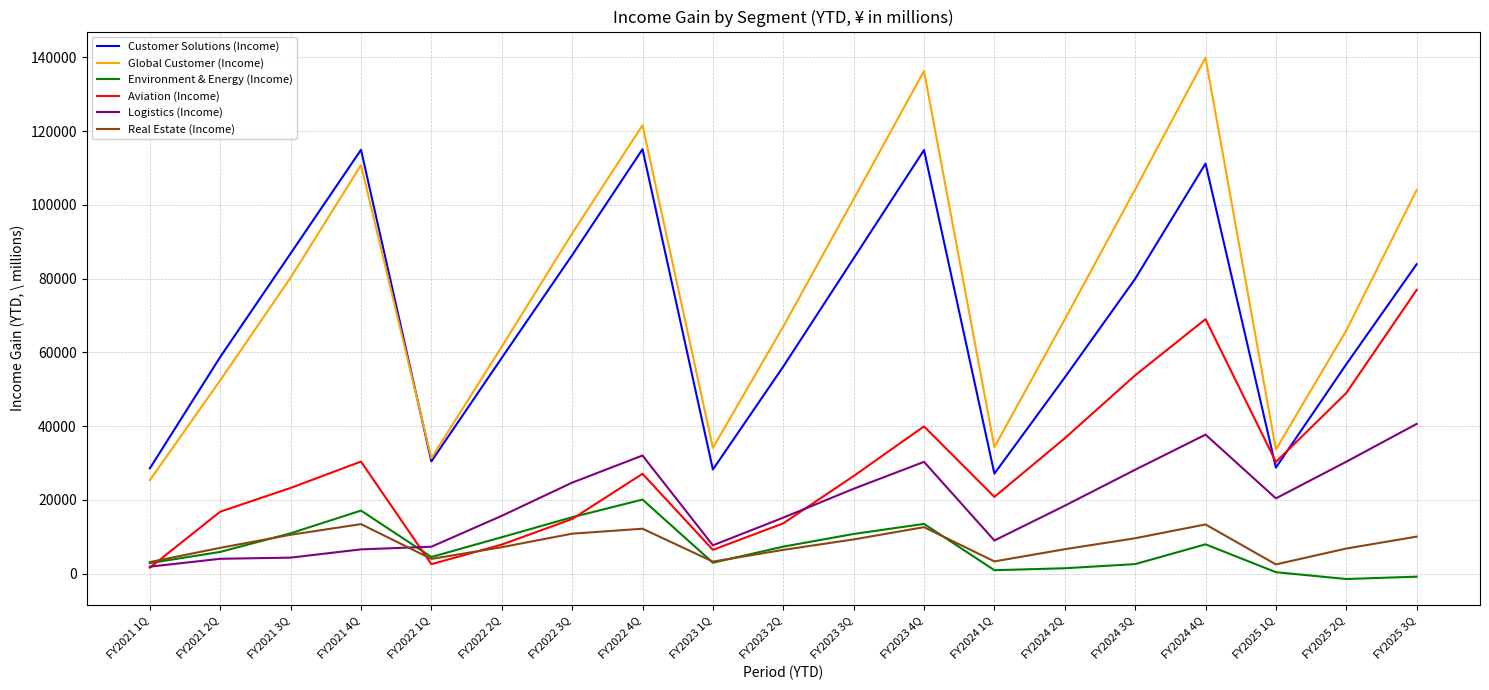

What is the average value of the Real Estate (Income) series?

7976